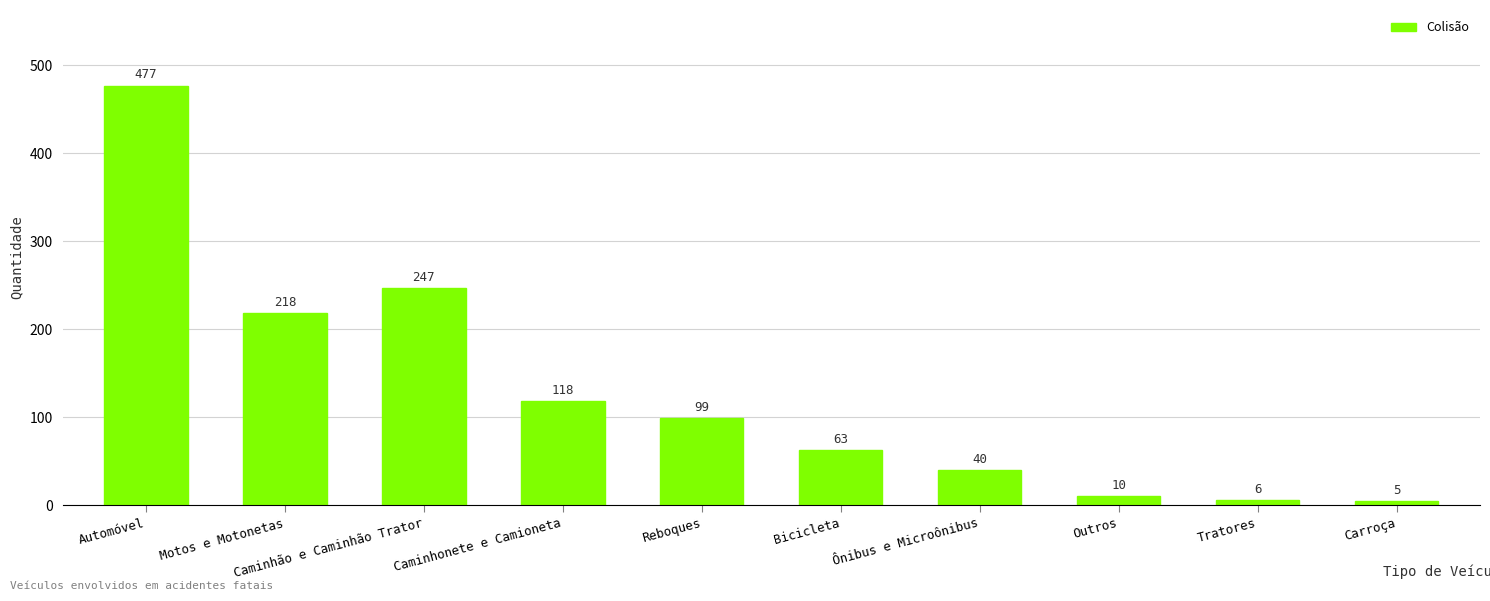

What is the label of the 9th bar from the right?

Motos e Motonetas